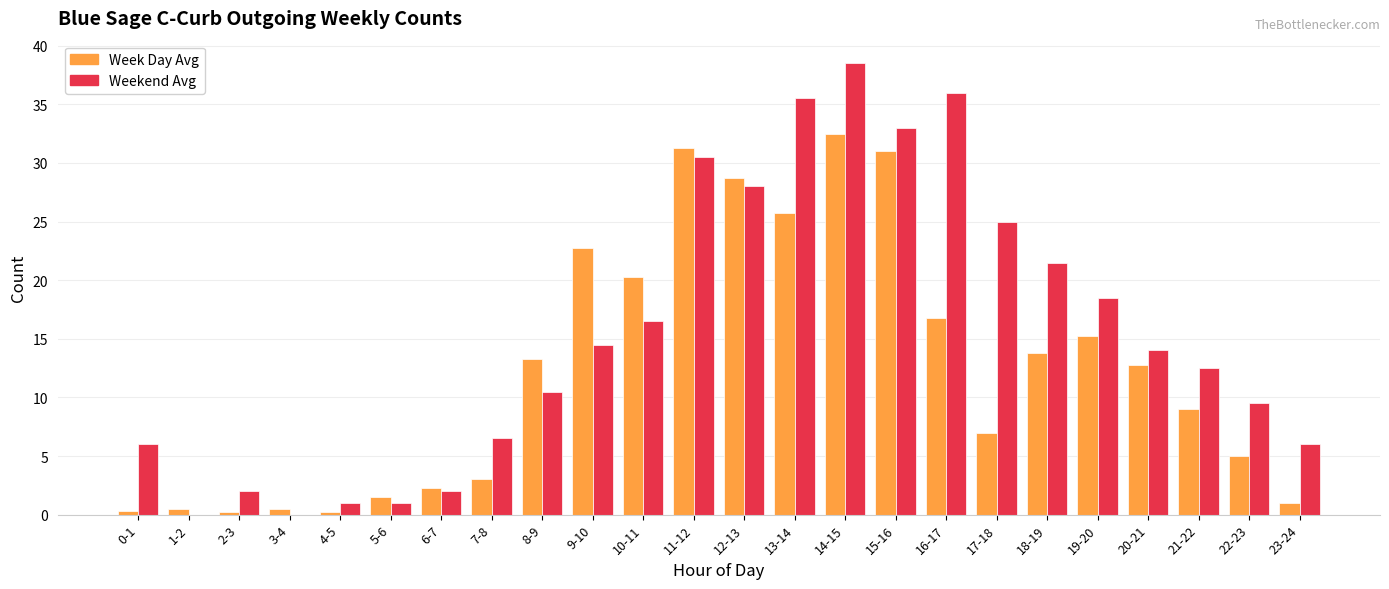

At which label does Weekend Avg first exceed 14?

9-10